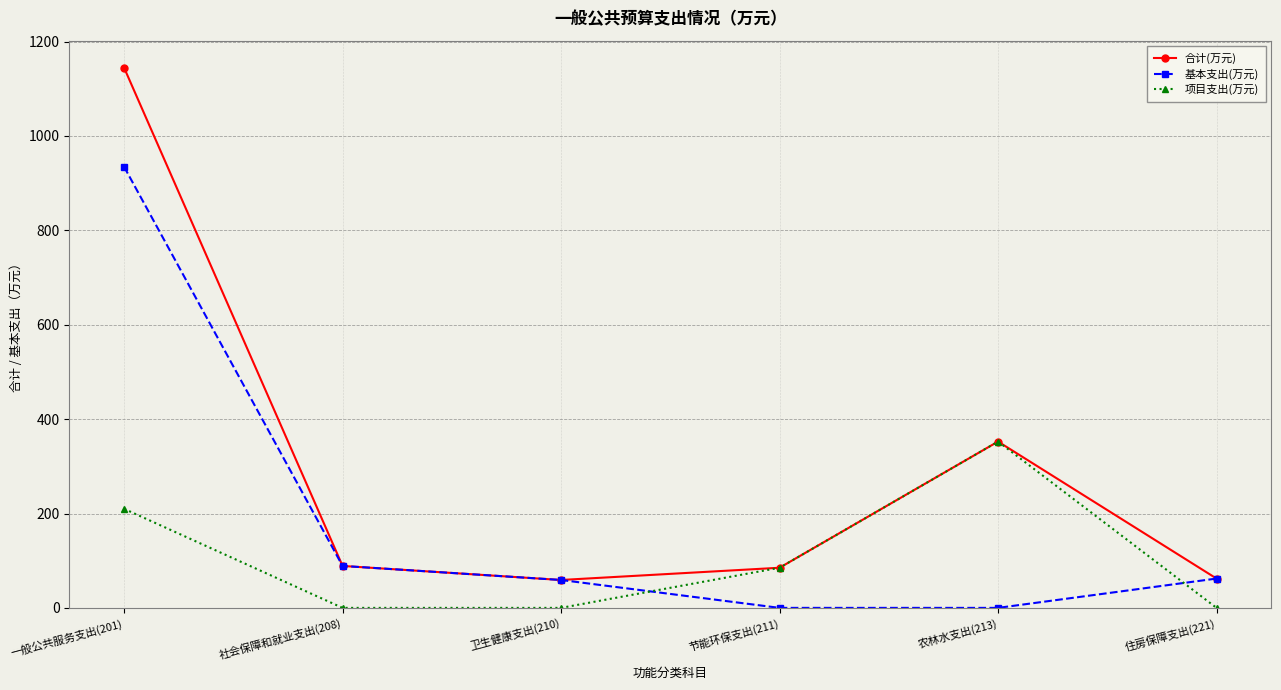

The 基本支出(万元) series shows 0.0 at 节能环保支出(211). True or false?

True